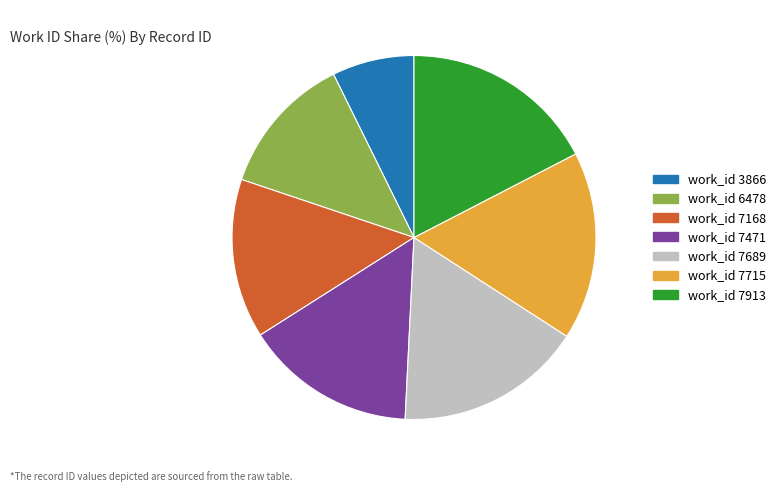

How many slices are in this pie chart?

7